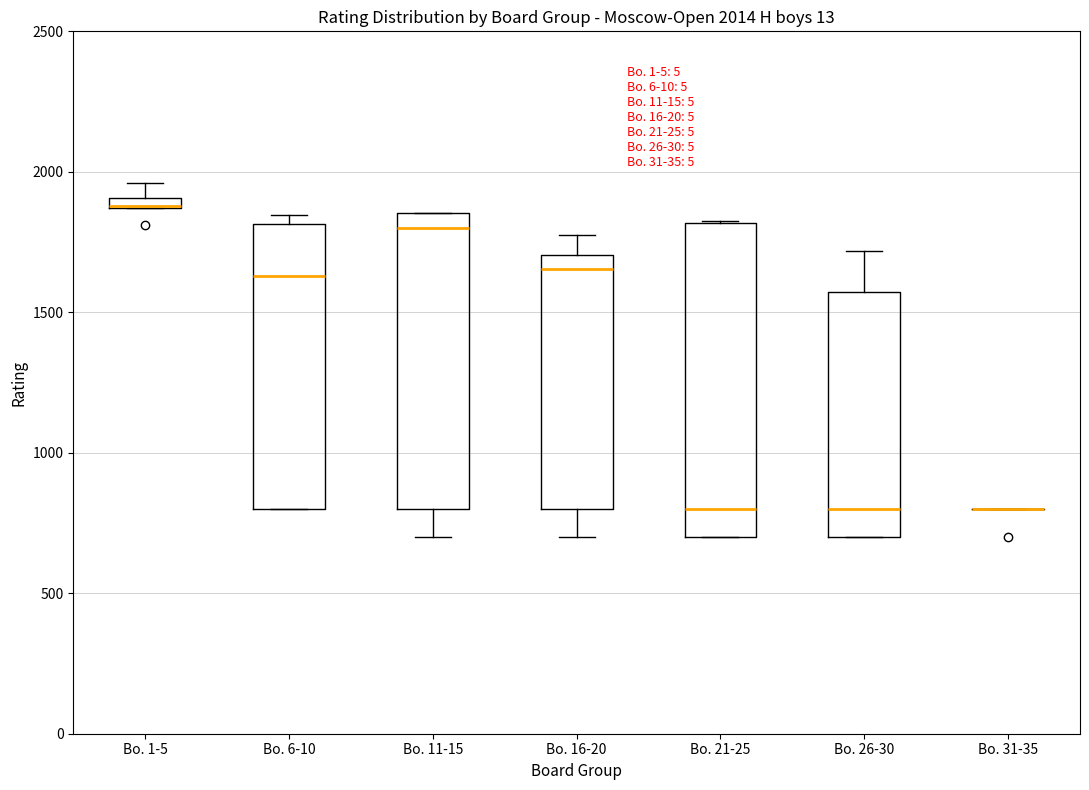

Which box is the tallest, from its lower edge to its upper edge?

Bo. 21-25